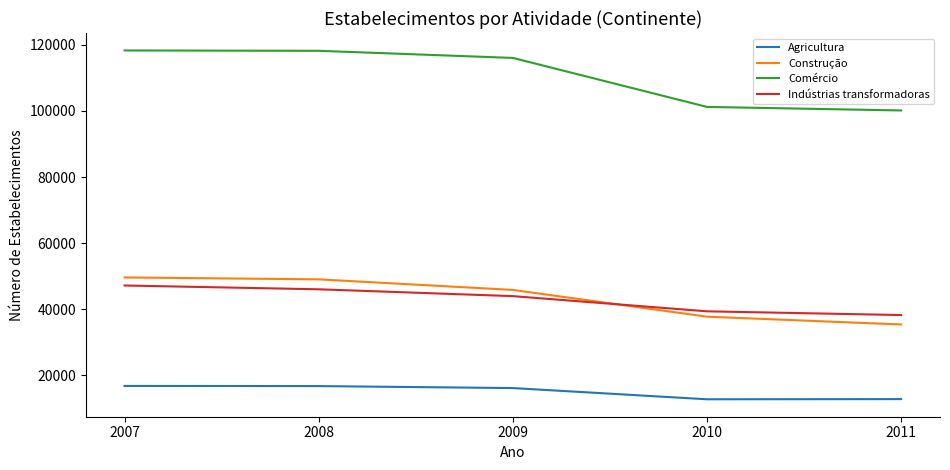

Rank the series by their maximum value, from lowest to highest.

Agricultura, Indústrias transformadoras, Construção, Comércio